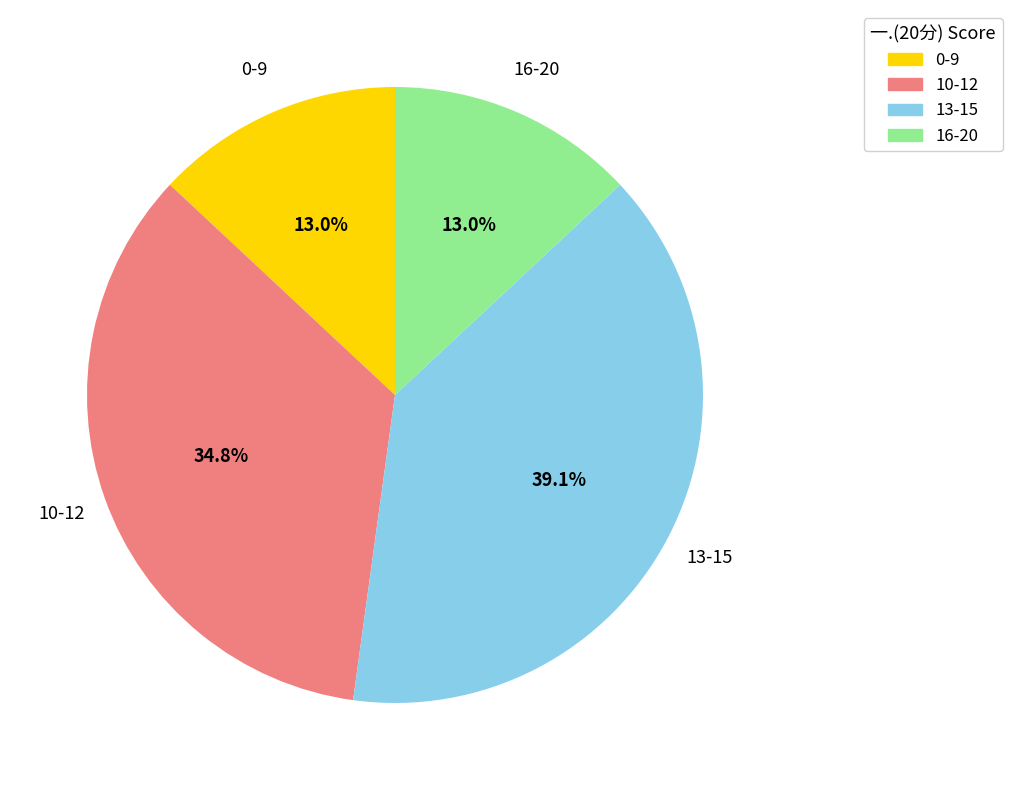

What is the ratio of the value at 0-9 to the value at 10-12?

0.4